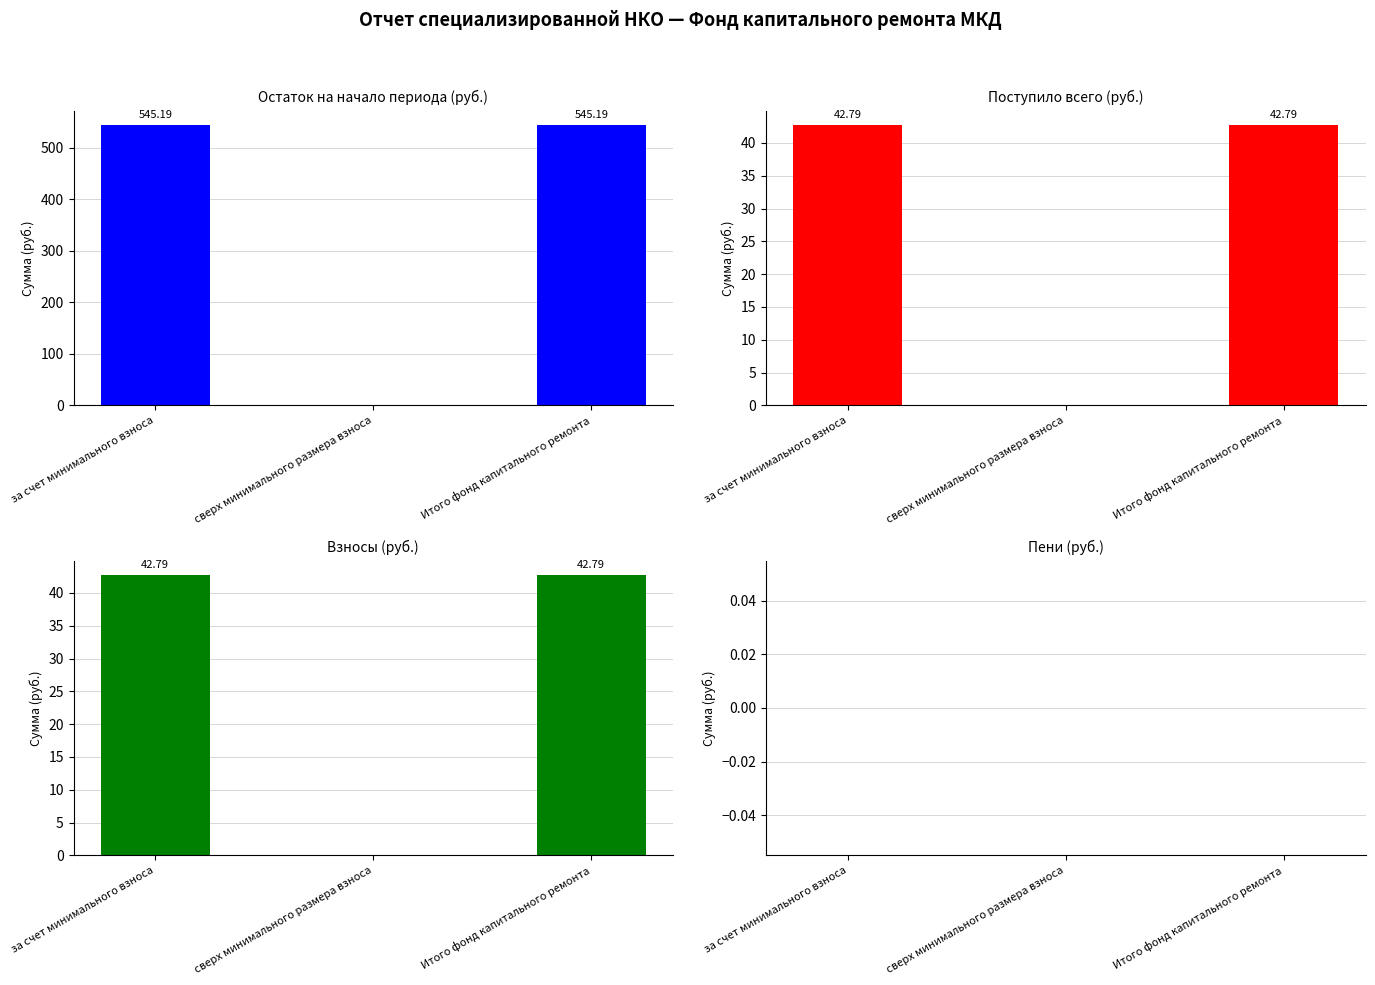

At which label does Поступило всего first exceed 42?

за счет минимального взноса